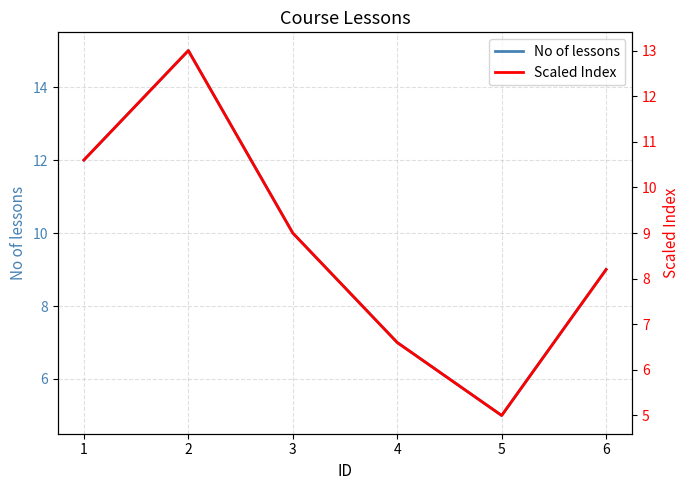

Is the value of Scaled Index at 1 greater than the value of No of lessons at 6?

Yes